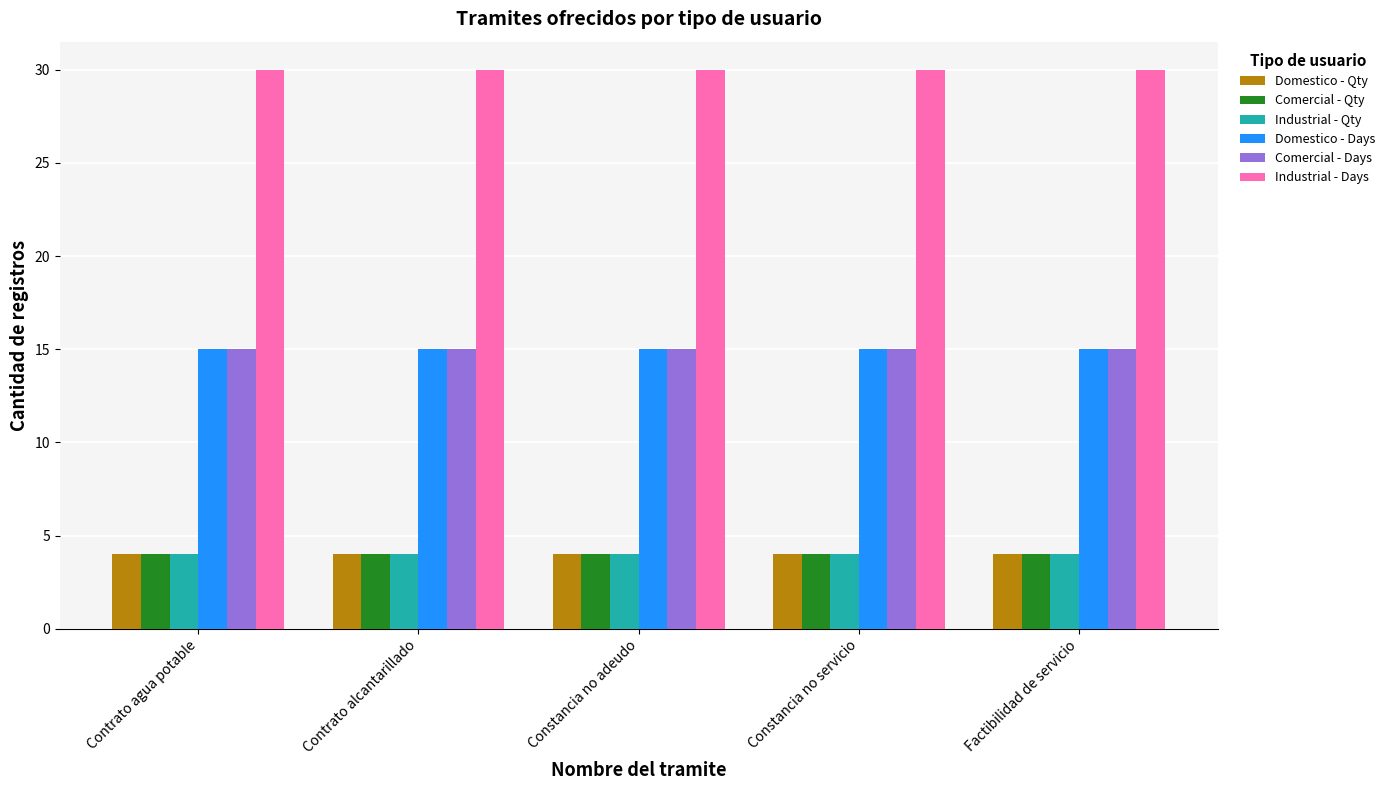

Is it true that Industrial - Days equals 47 at Factibilidad de servicio?

False